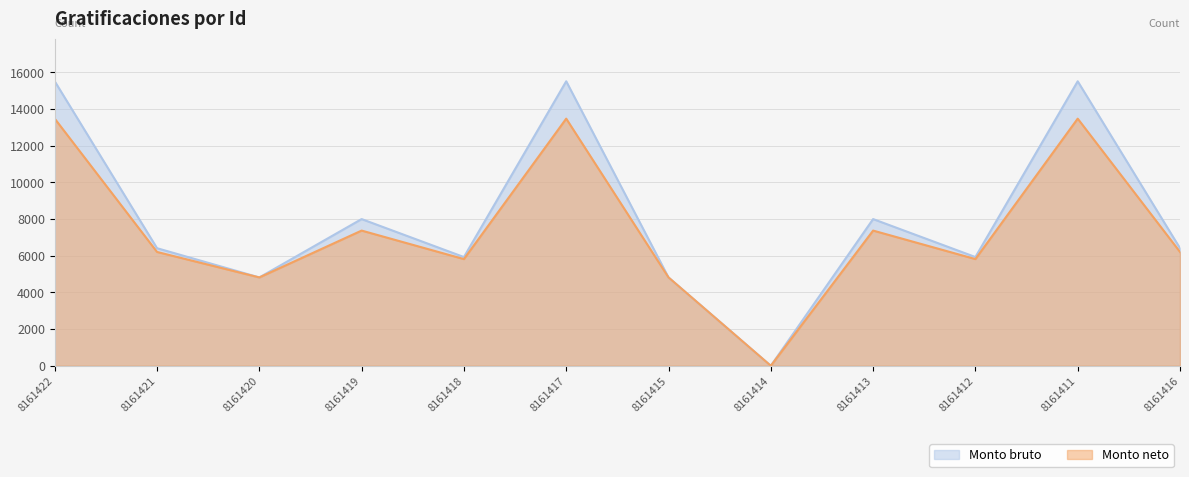

The value of Monto neto at 8161416 is 1798.7. True or false?

False